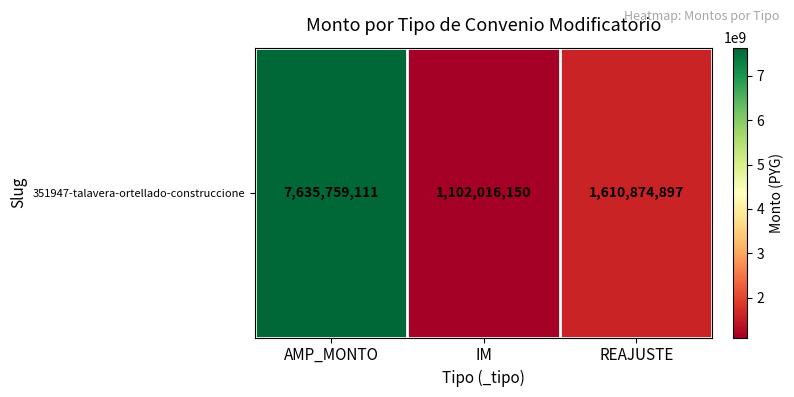

Is it true that the value at REAJUSTE is 1610874897?

True